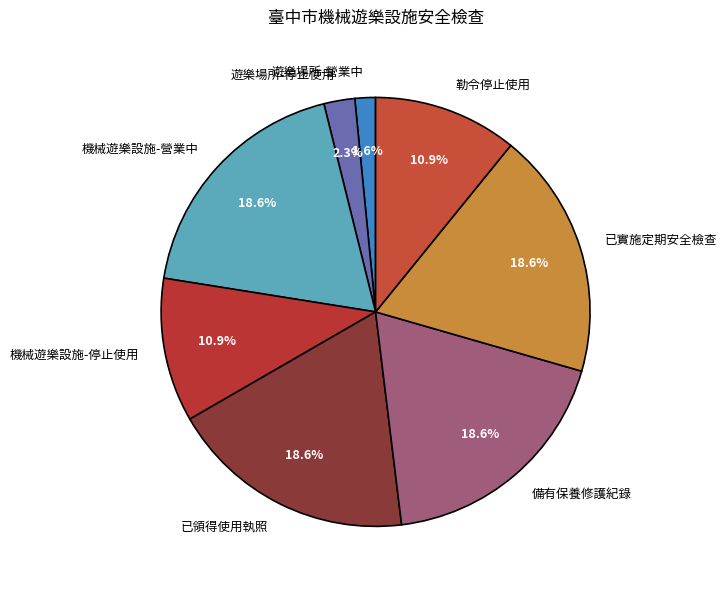

What is the smallest slice in the pie chart?

遊樂場所-營業中